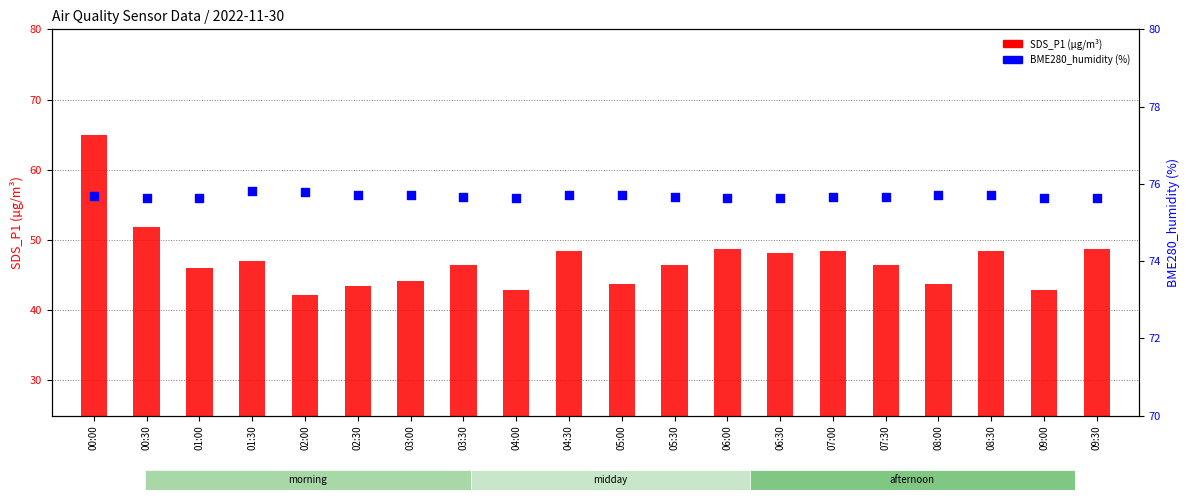

What are all the series names shown in the legend?

SDS_P1 (µg/m³), BME280_humidity (%)